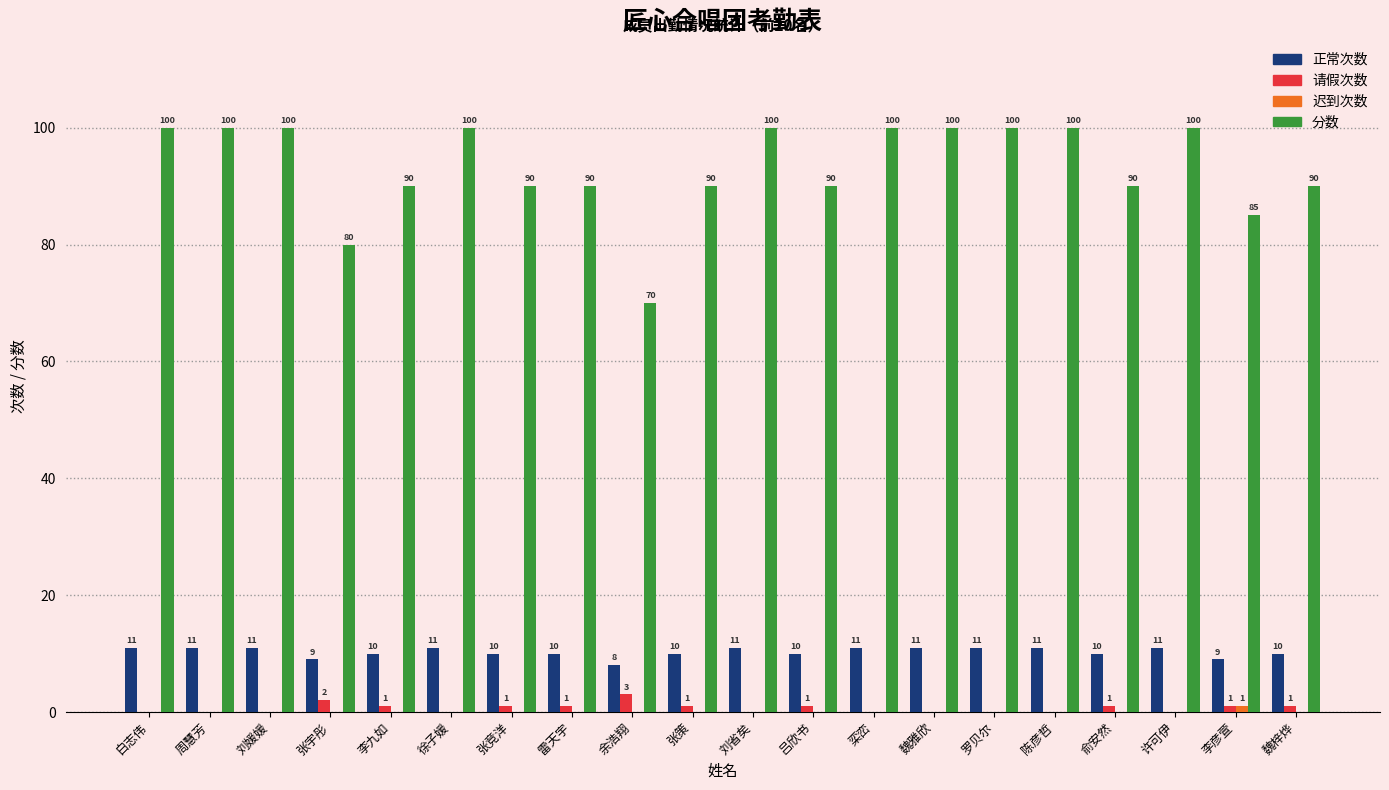

How many distinct data groups are displayed?

4